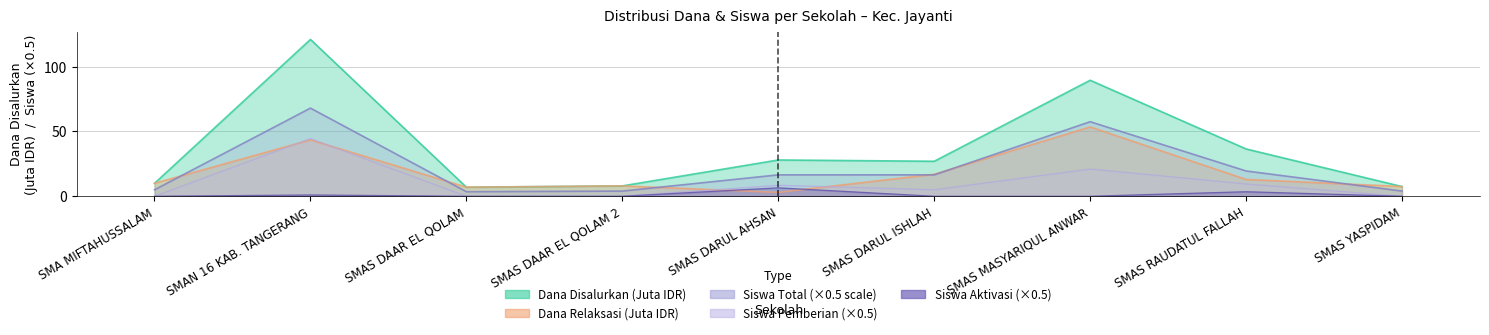

The Dana Disalurkan series shows 5.1 at SMAS DAAR EL QOLAM 2. True or false?

False